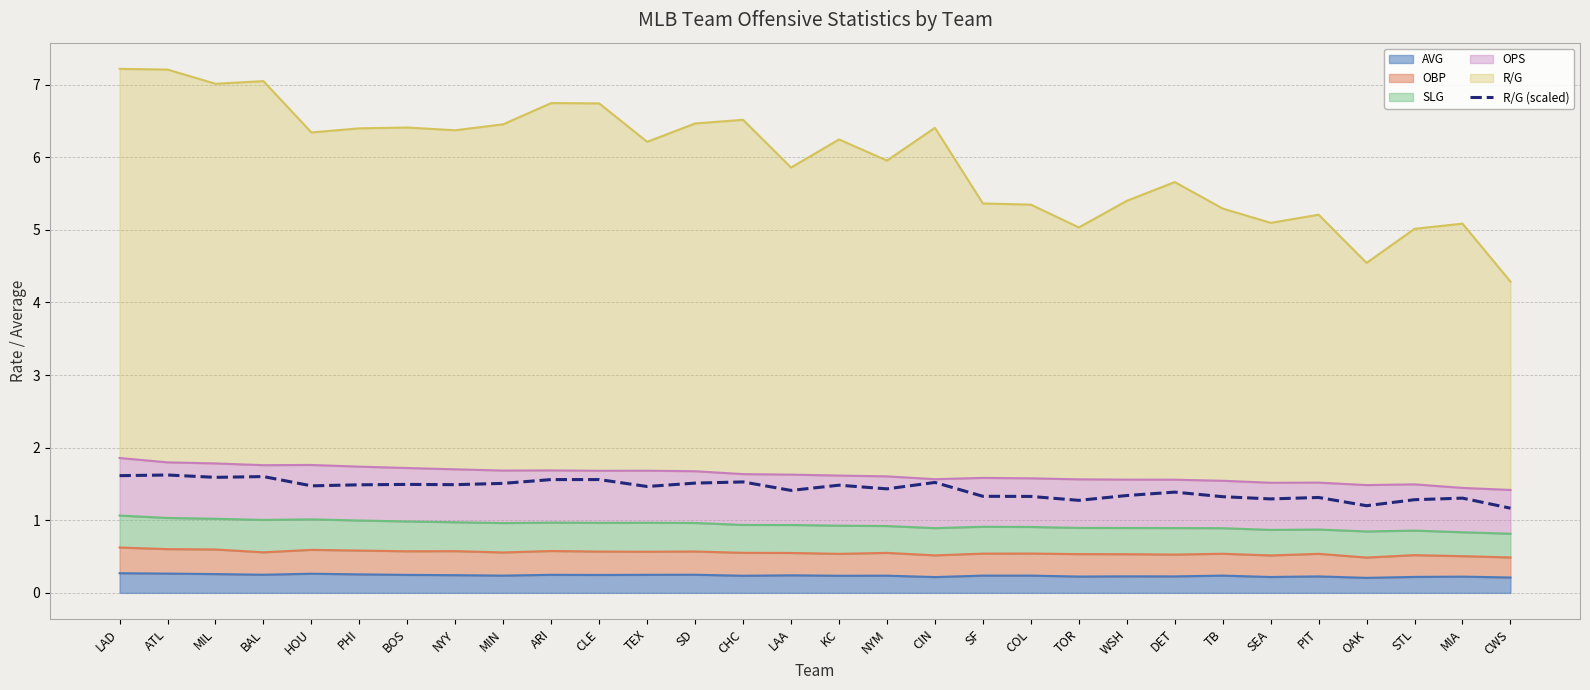

Count the values in the range 1 to 2.

30